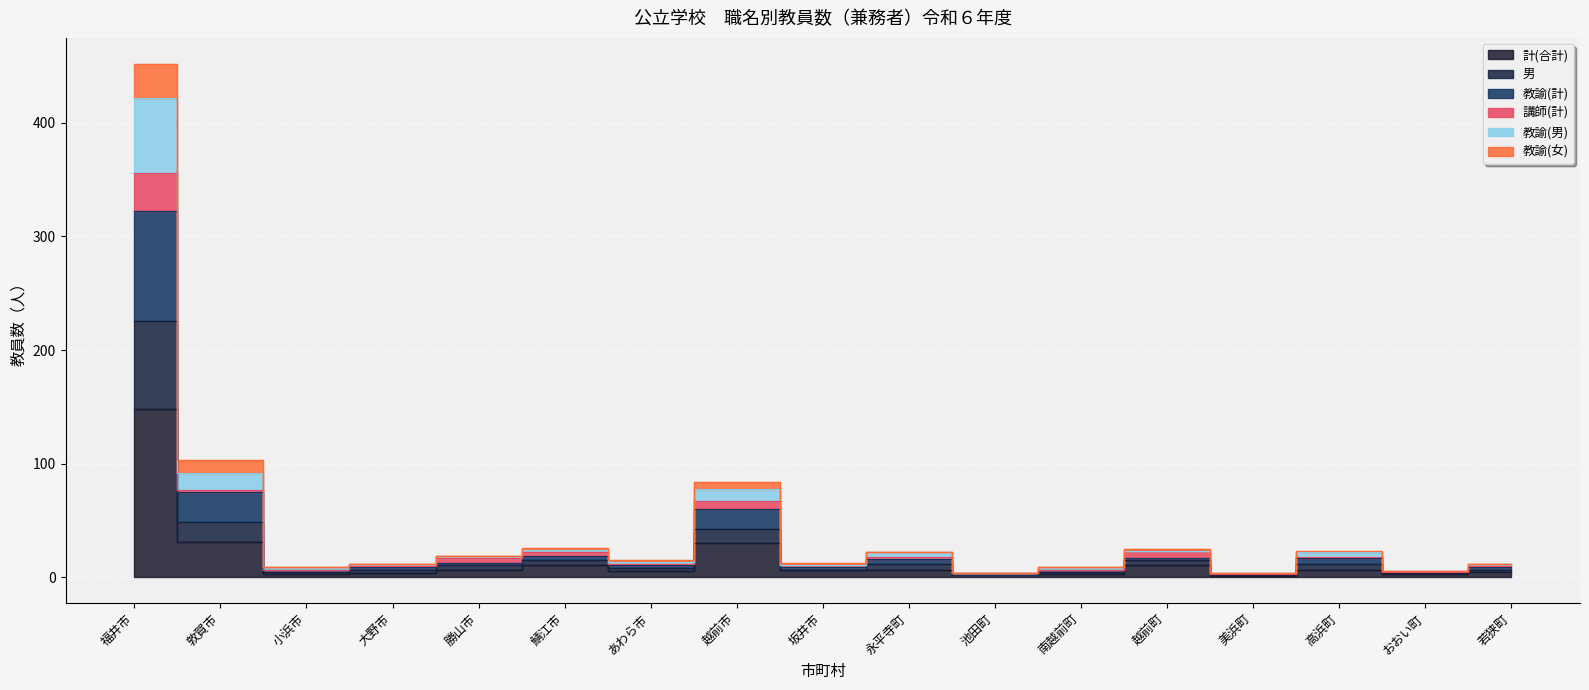

Where is the first local minimum for 教諭(計)?

小浜市